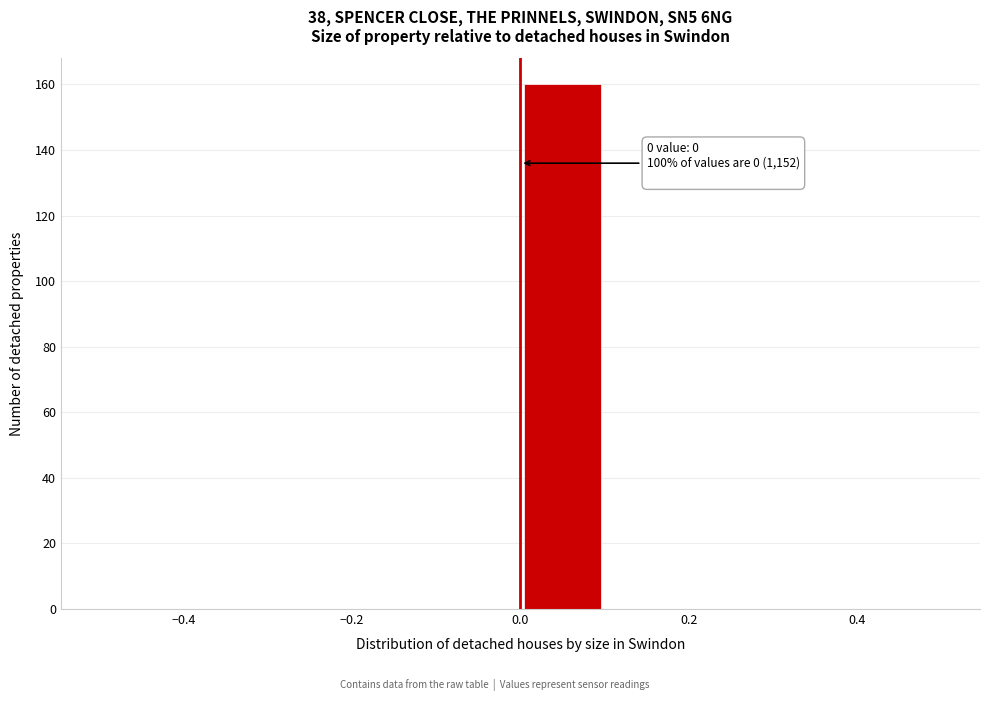

Which range on the x-axis has the tallest bar?

0.0 to 0.1